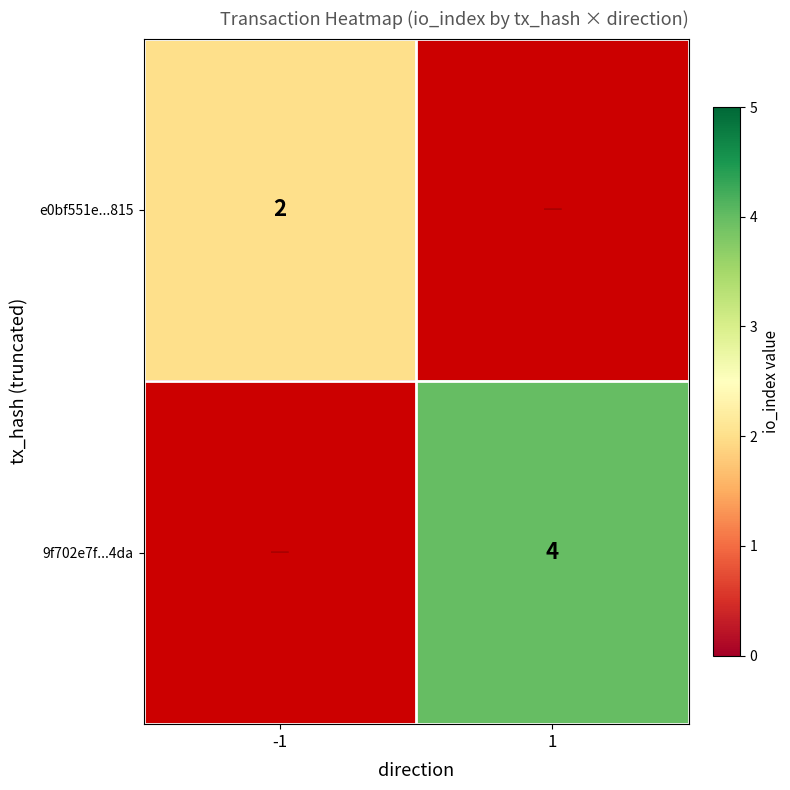

Which has a higher value, 1 or -1?

-1